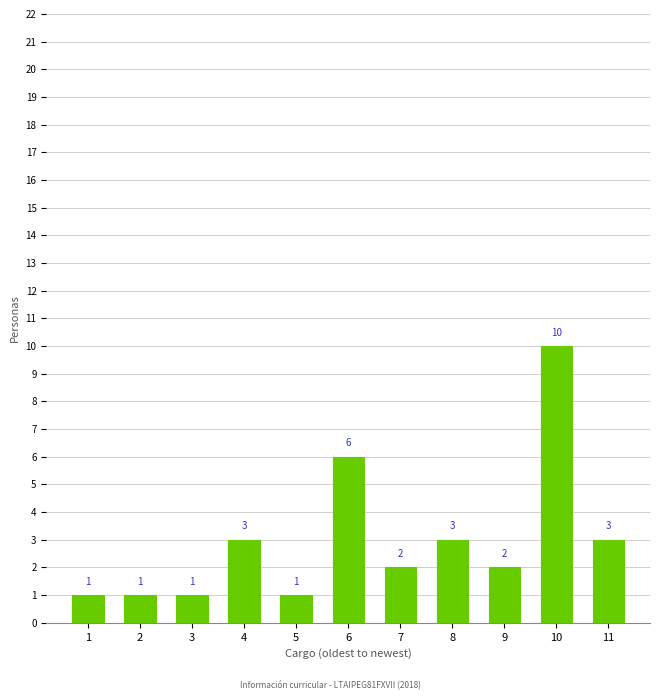

Reading left to right, what are all the values shown in this chart?

1	1	1	3	1	6	2	3	2	10	3